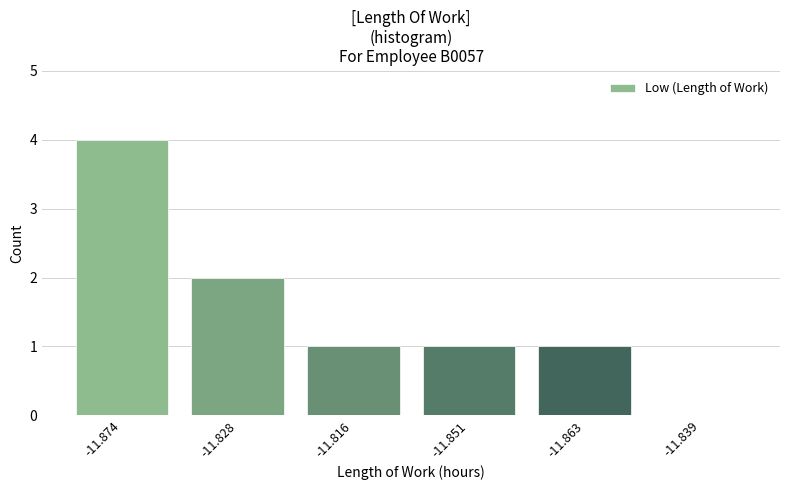

Reading left to right, list all the values displayed in this chart.

-11.874=4	-11.828=2	-11.816=1	-11.851=1	-11.863=1	-11.839=0